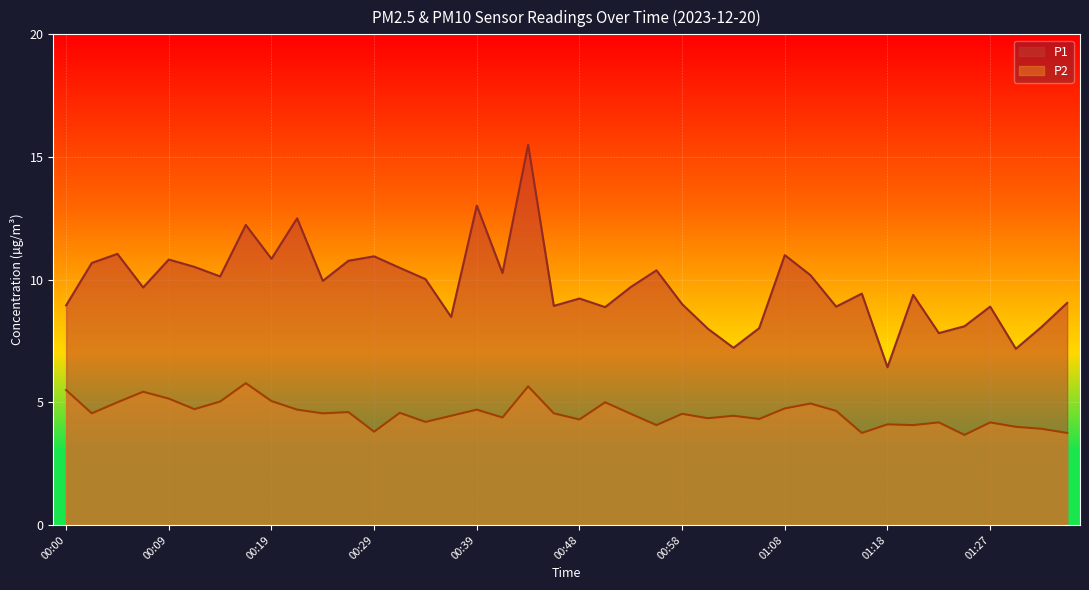

What position from the left is 00:19?

9